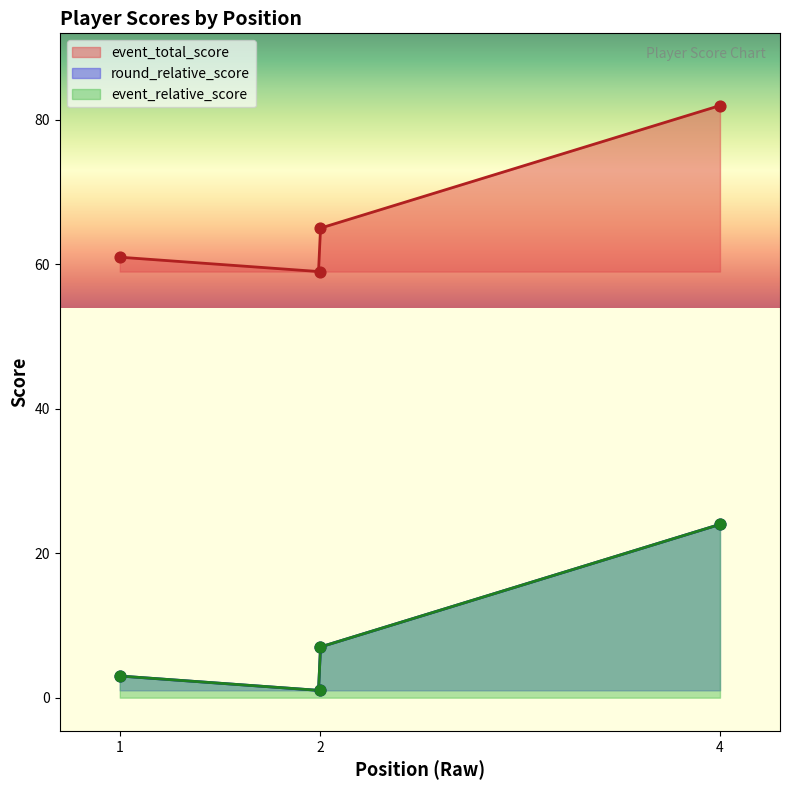

Which series has the largest total across all categories?

event_total_score